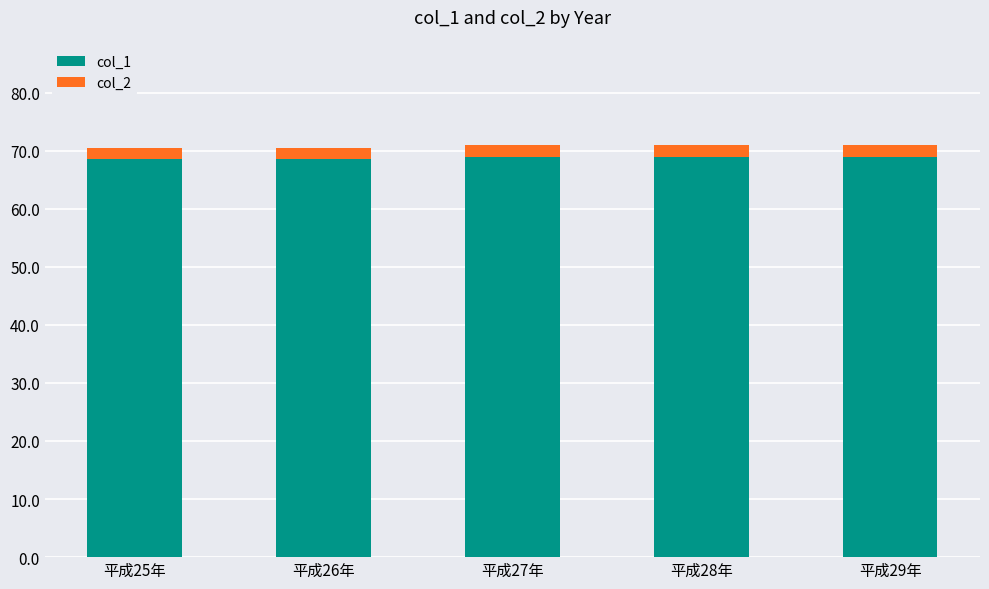

What is the total value across all series at 平成29年?

70.9